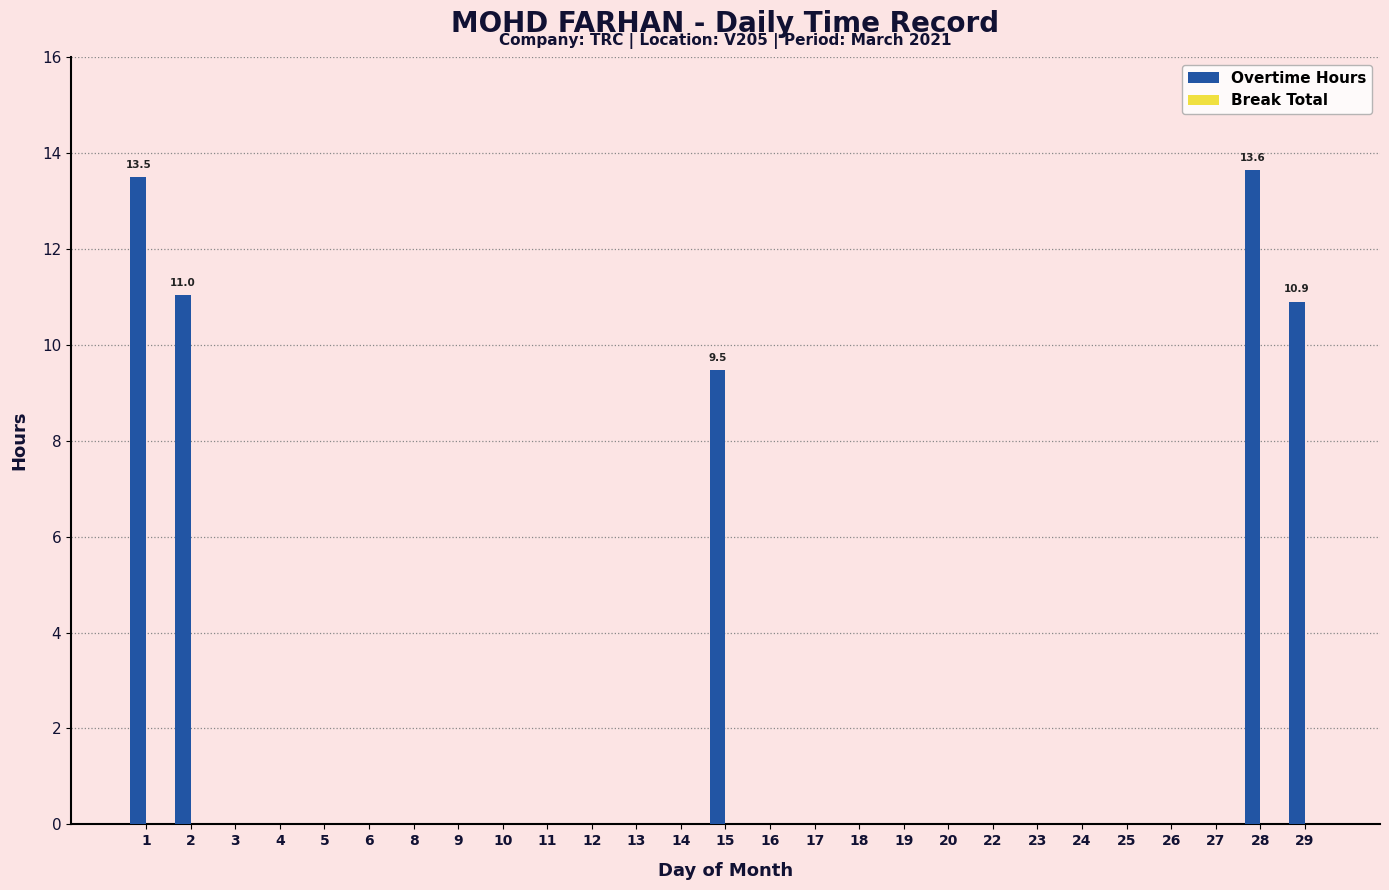

How many data points does each series have?

27